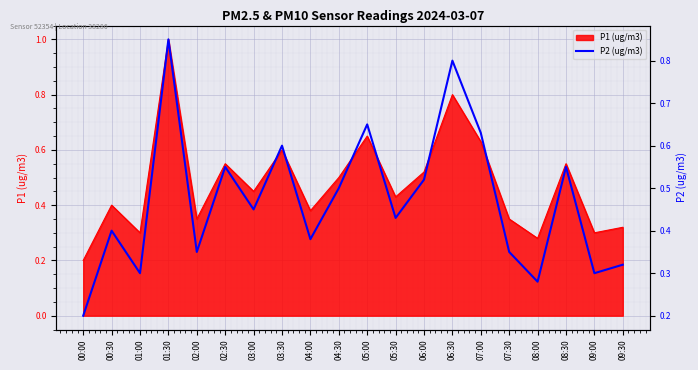

What is the sum of all values?

9.4